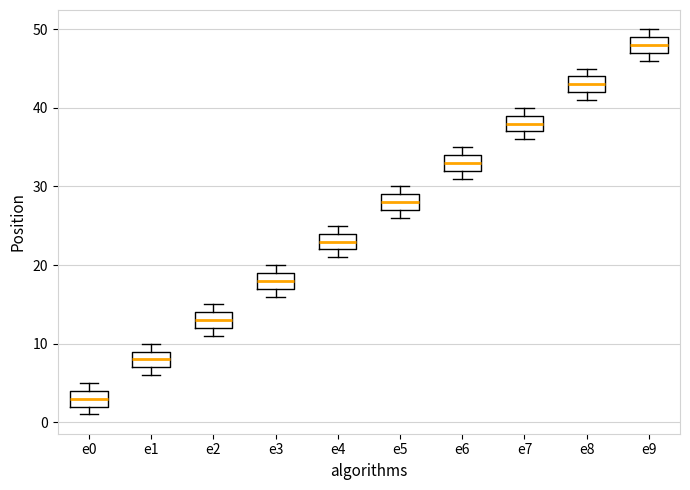

Reading left to right, read every box against the y-axis: the position of its median line, the range the box covers, and the ends of its whiskers. The values are not printed on the chart, so give them approximately, as read against the axis.

e0: median 3, box 2 to 4, whiskers 1 to 5
e1: median 8, box 7 to 9, whiskers 6 to 10
e2: median 13, box 12 to 14, whiskers 11 to 15
e3: median 18, box 17 to 19, whiskers 16 to 20
e4: median 23, box 22 to 24, whiskers 21 to 25
e5: median 28, box 27 to 29, whiskers 26 to 30
e6: median 33, box 32 to 34, whiskers 31 to 35
e7: median 38, box 37 to 39, whiskers 36 to 40
e8: median 43, box 42 to 44, whiskers 41 to 45
e9: median 48, box 47 to 49, whiskers 46 to 50